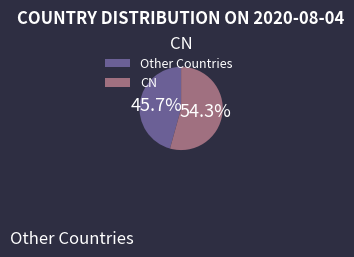

How many segments does this pie chart have?

2